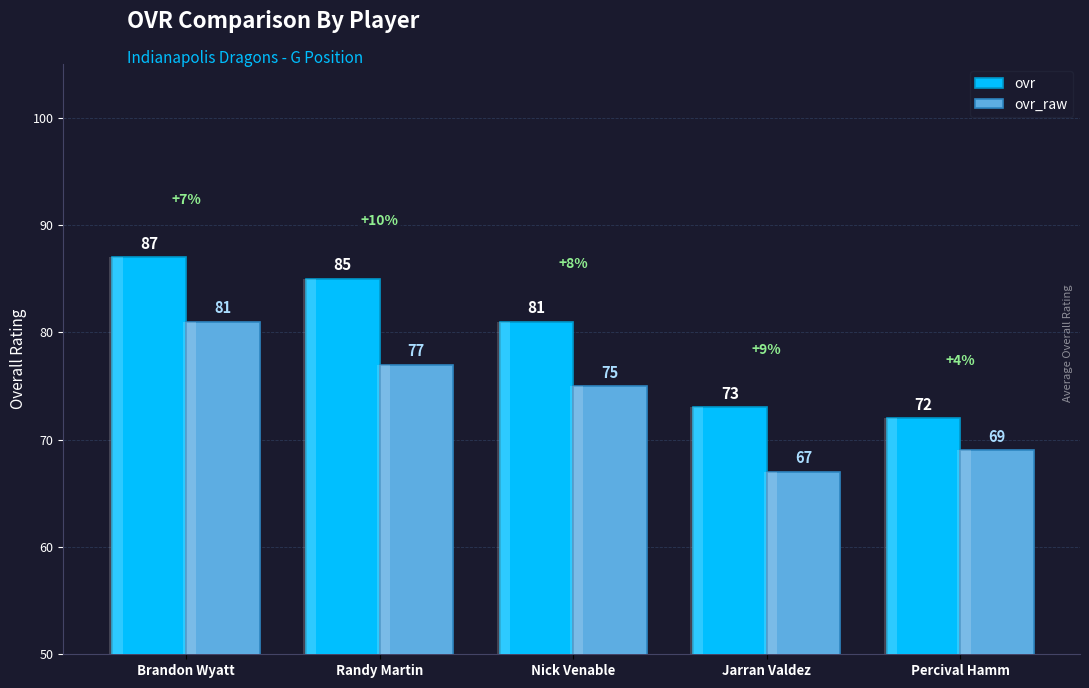

Which category has the highest value across all series?

Brandon Wyatt